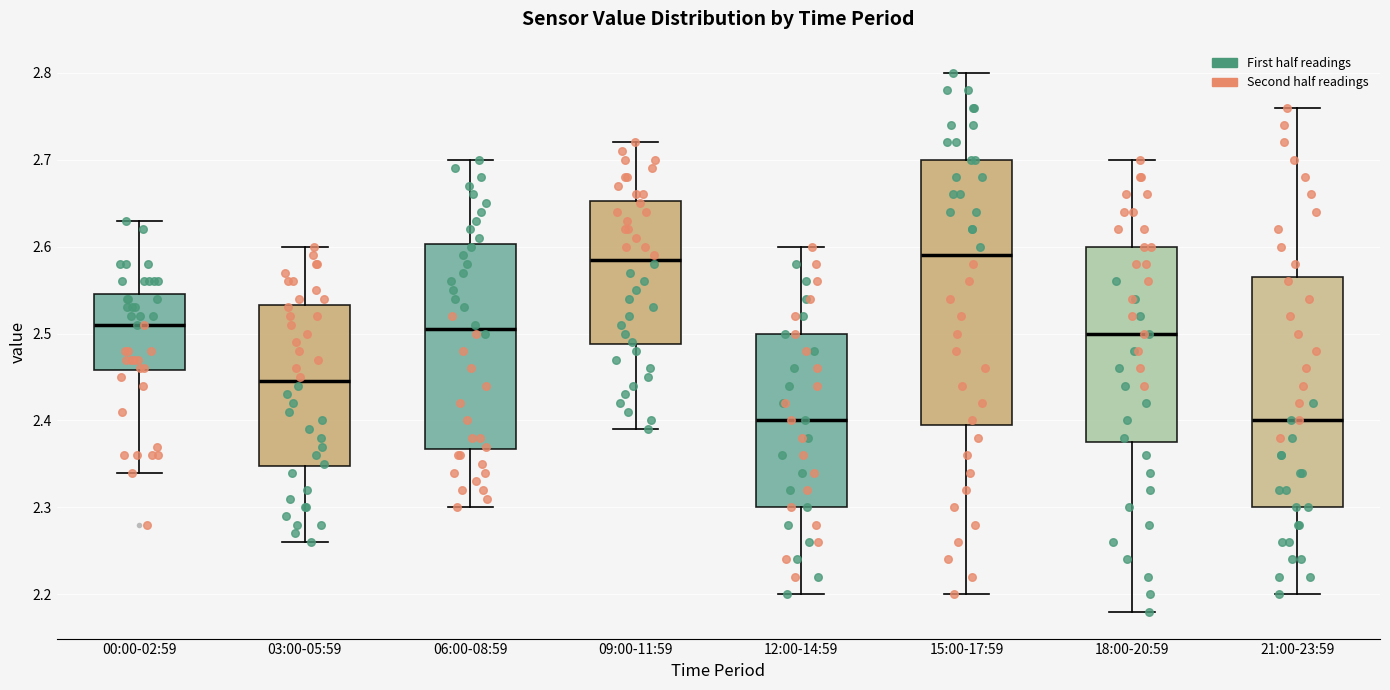

Comparing the boxes themselves (not the whiskers), which one is the tallest?

15:00-17:59